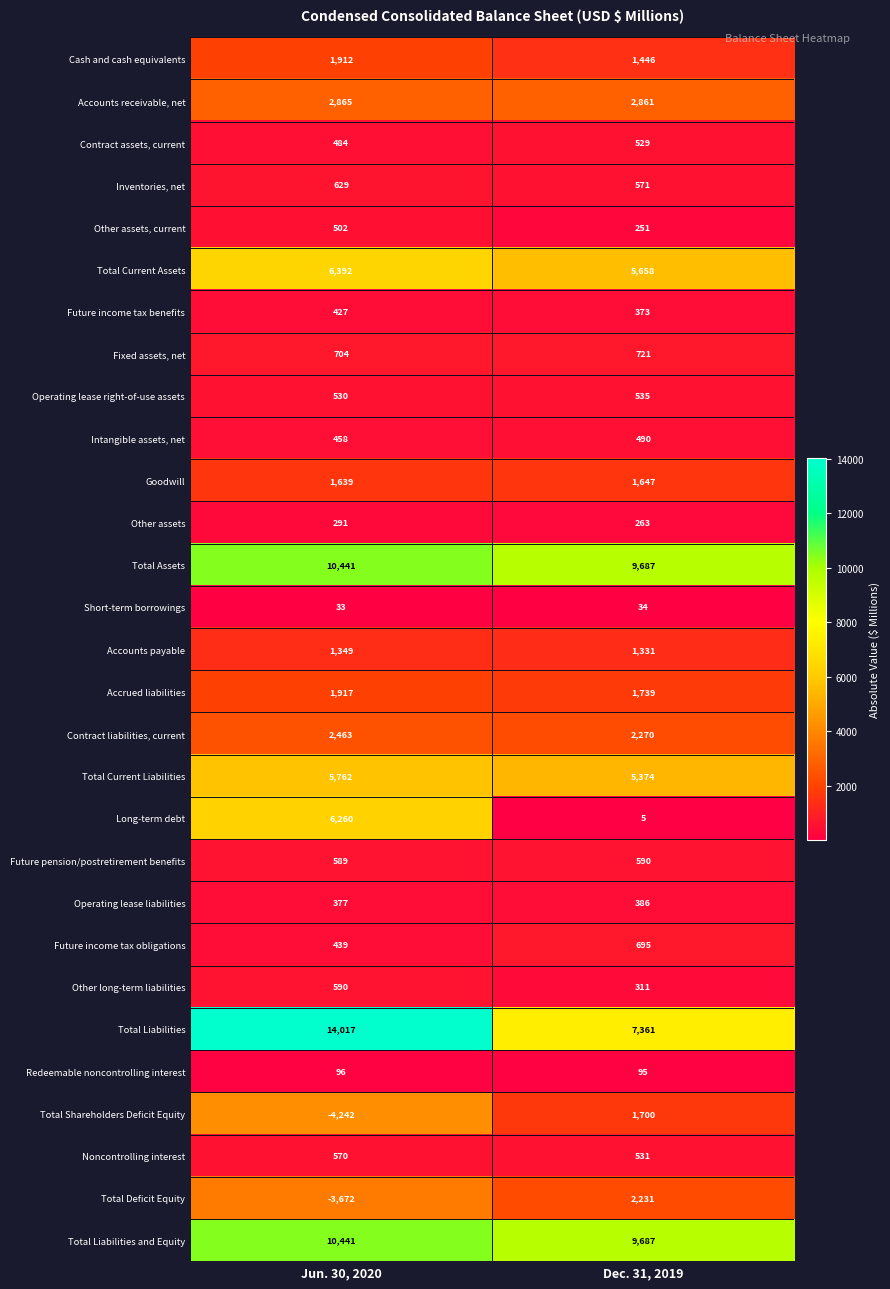

Which series has the largest range (max minus min)?

Total Liabilities